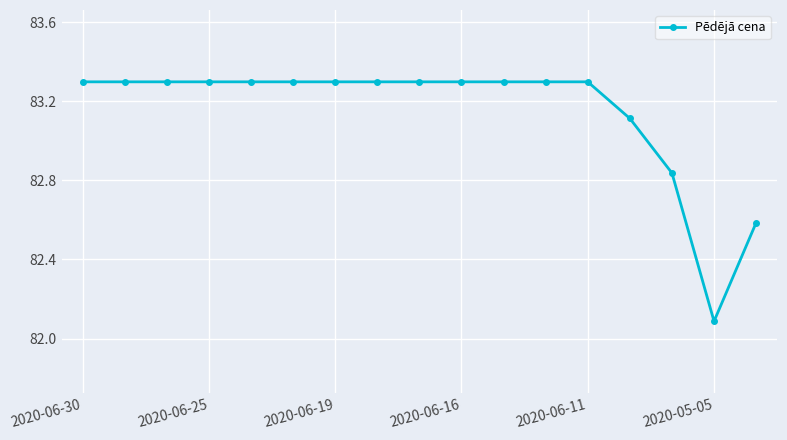

What is the greatest value displayed?

83.3